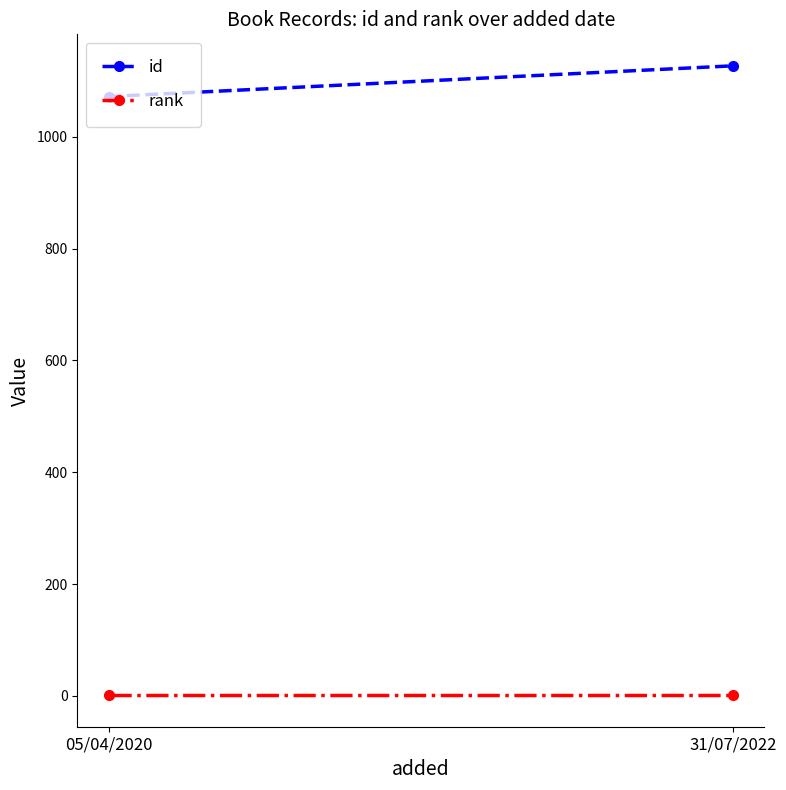

What is the sum of the rank values at 05/04/2020 and 31/07/2022?

2